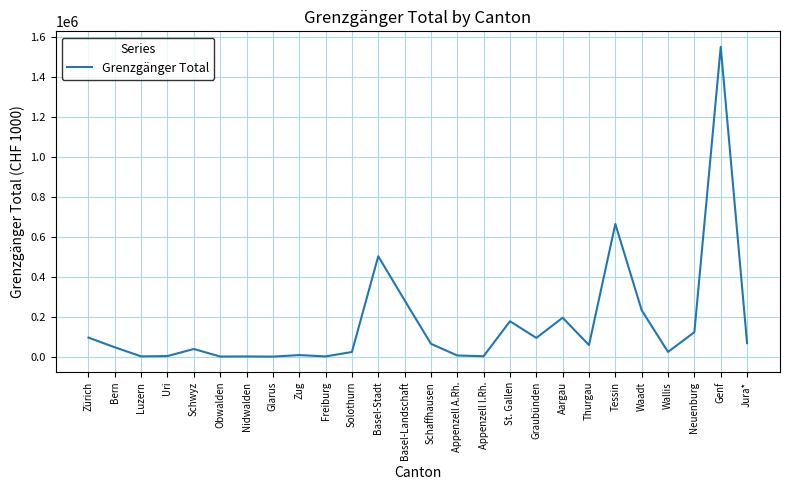

How many distinct data groups are displayed?

1